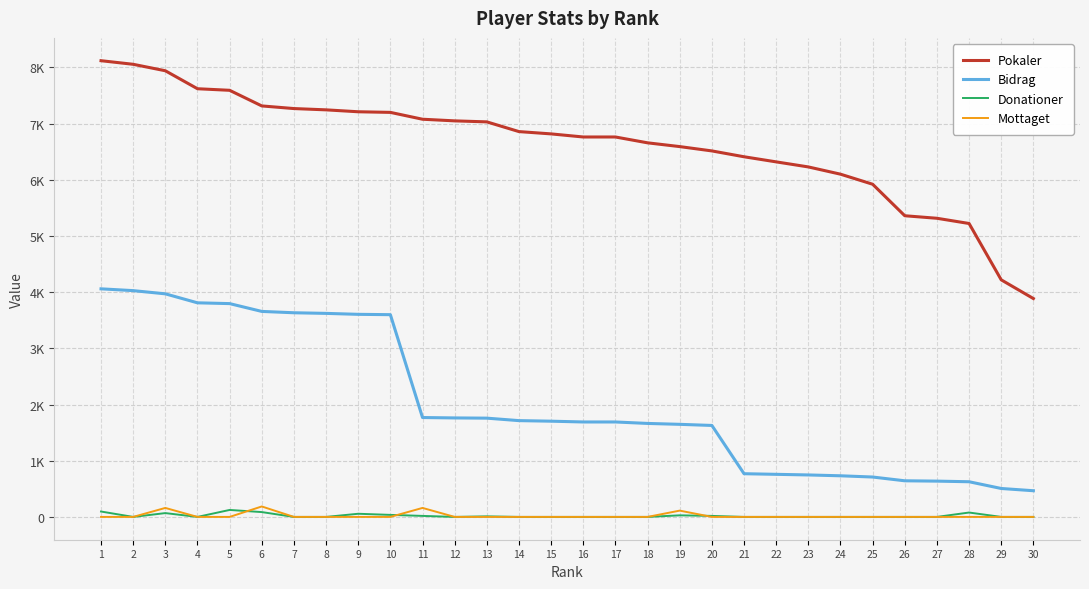

Does the chart display data point markers on the line(s)?

No